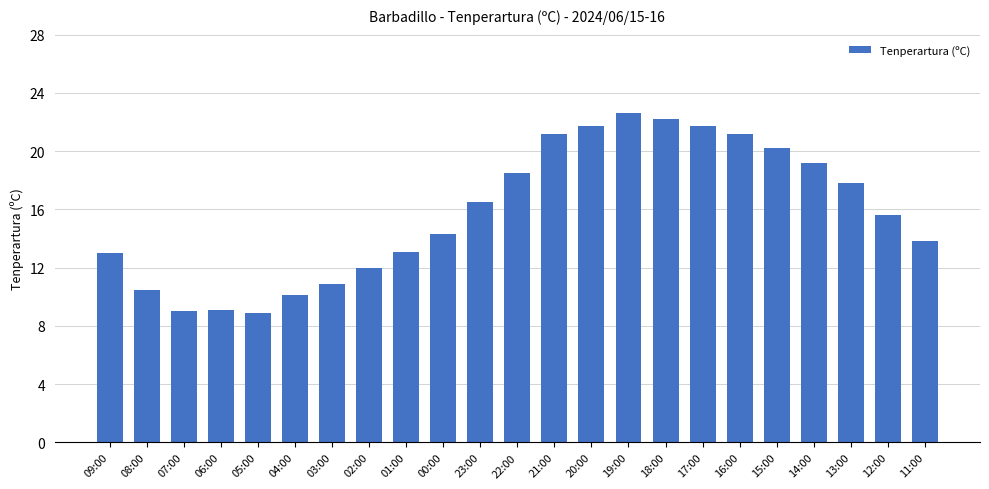

What is the greatest value displayed?

22.6